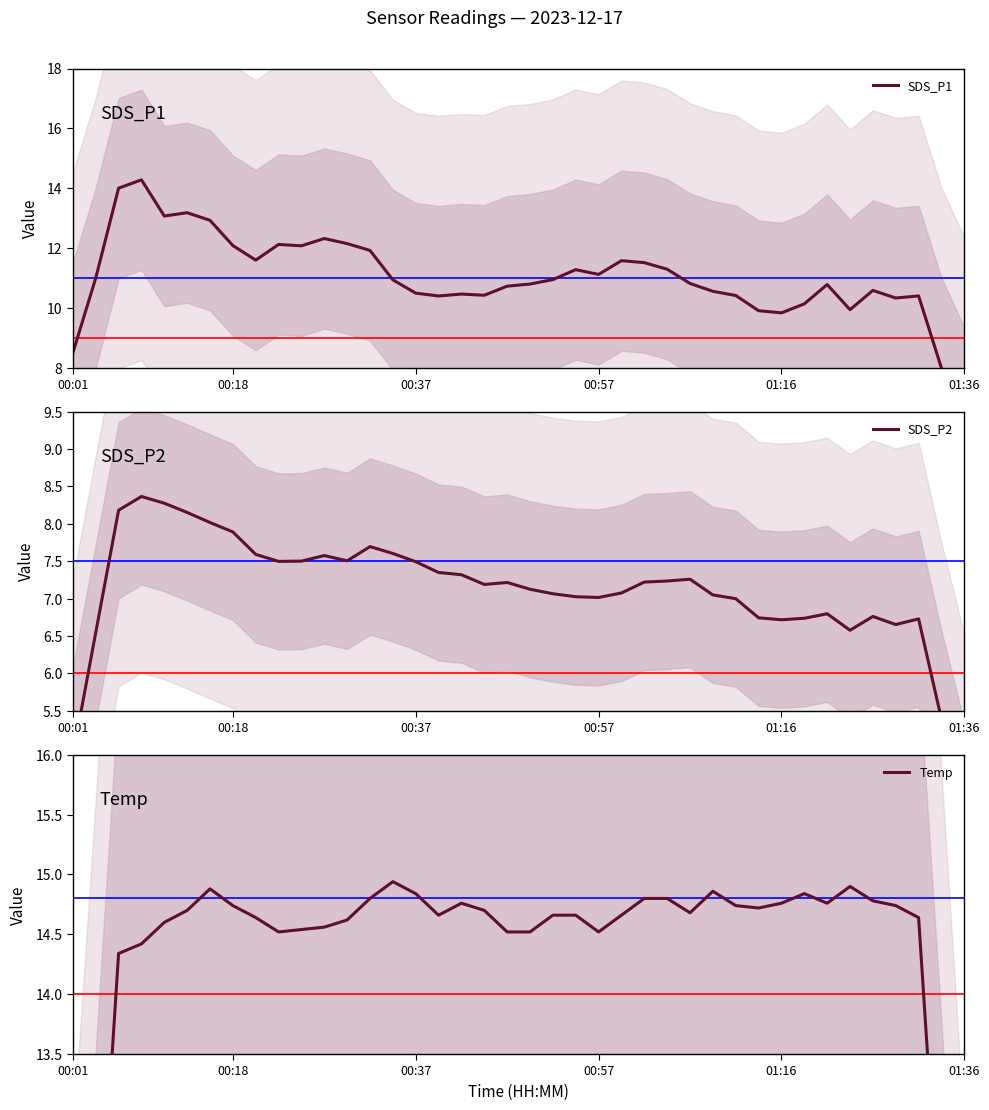

Which has a higher value, 01:16 or 19?

01:16